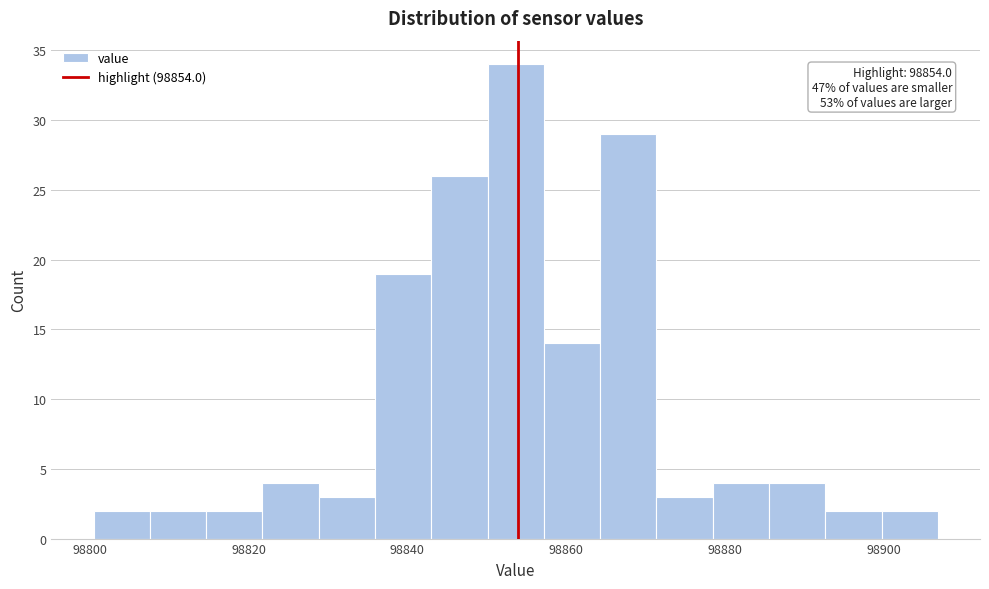

Around what value on the x-axis is the tallest bar? Give the approximate position of its centre, as read against the axis.

98854